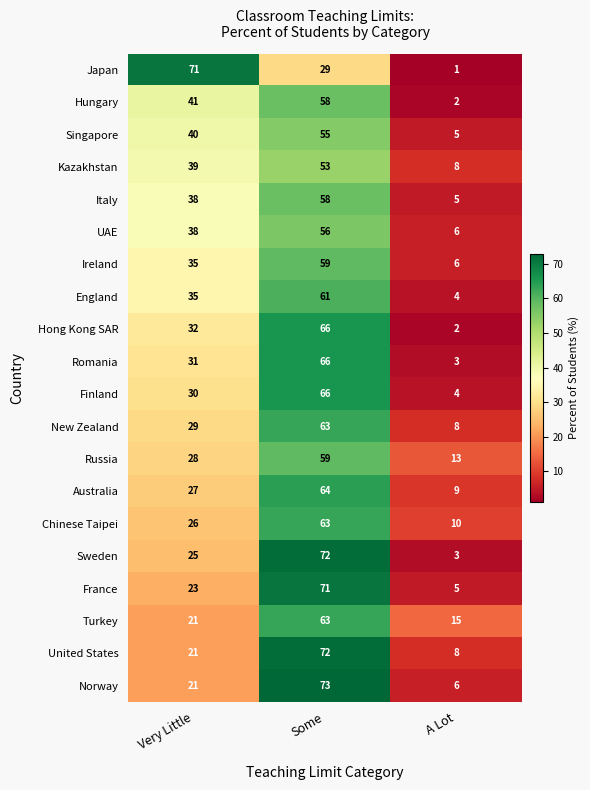

The value of Japan at Very Little is 19. True or false?

False